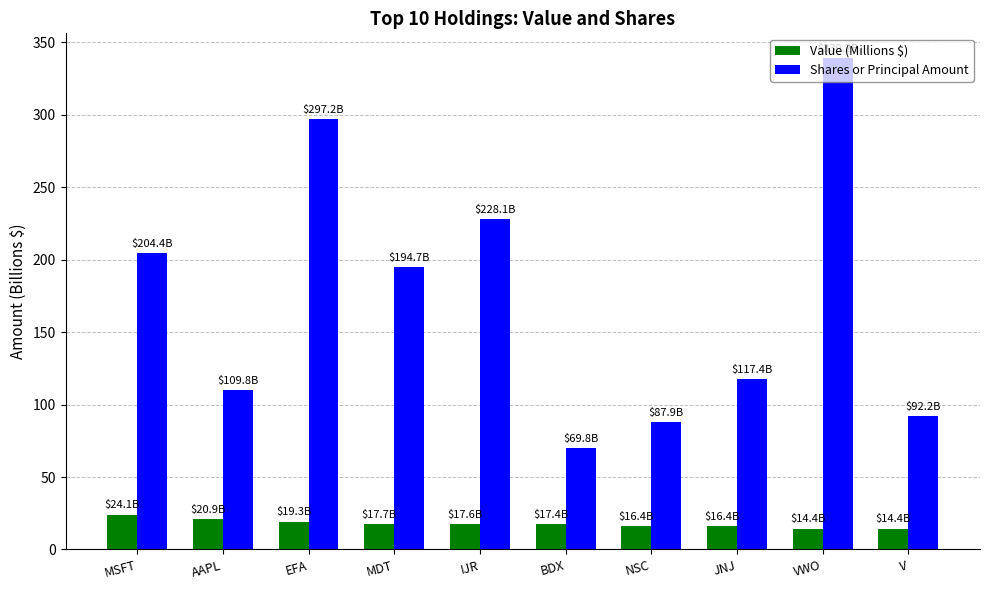

The Shares or Principal Amount series shows 570.7 at VWO. True or false?

False